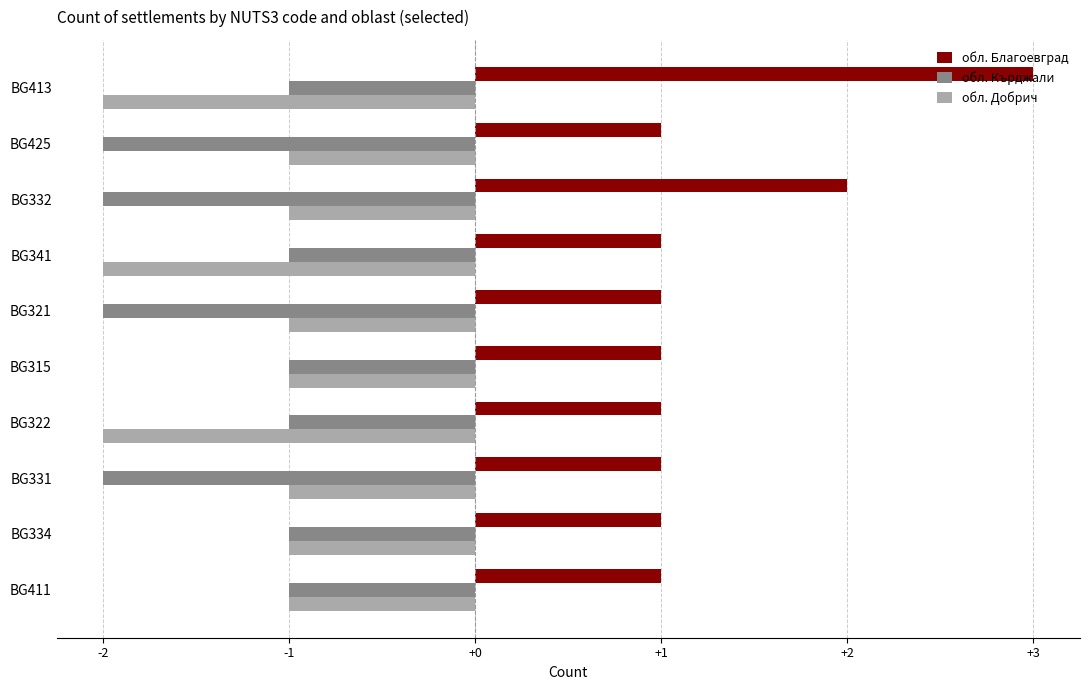

At BG321, list the series in order from smallest to largest.

обл. Кърджали, обл. Добрич, обл. Благоевград